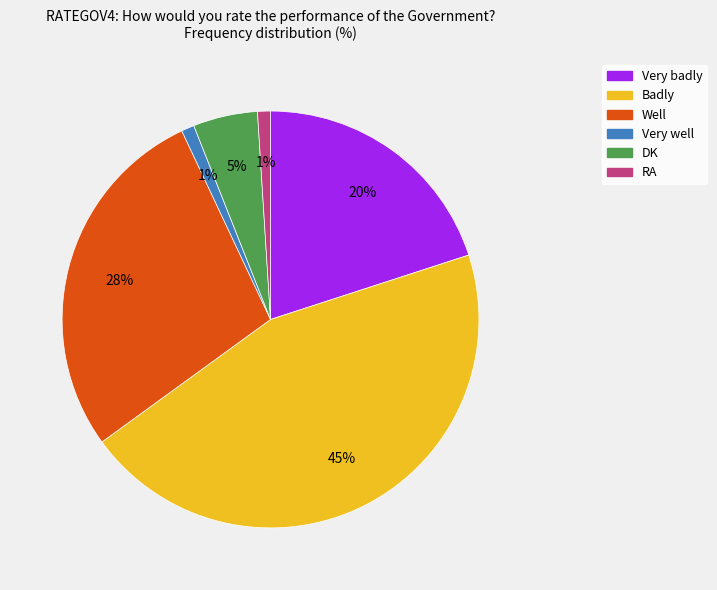

How many segments does this pie chart have?

6